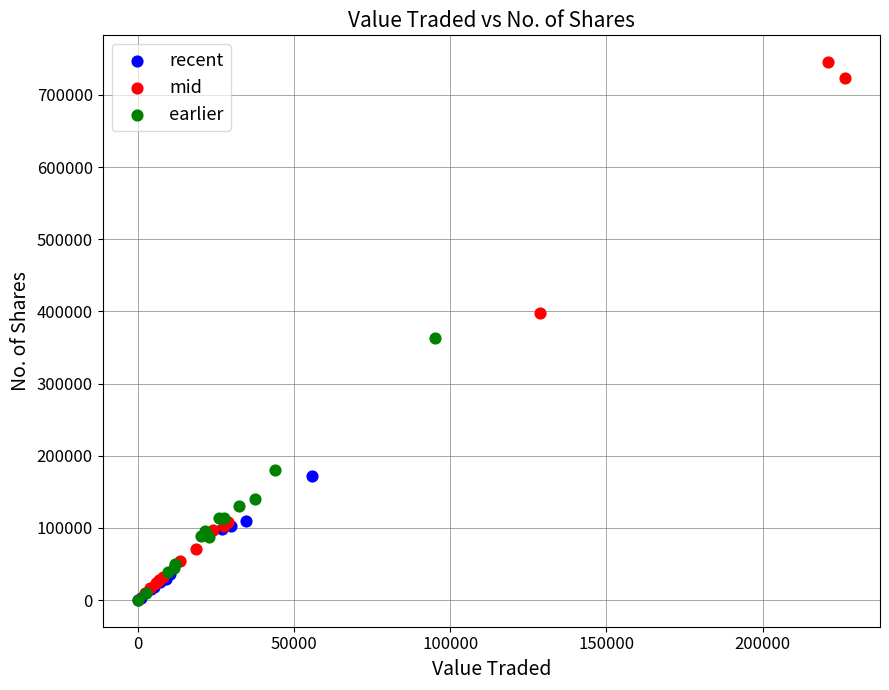

Which series reaches the maximum Y coordinate?

mid